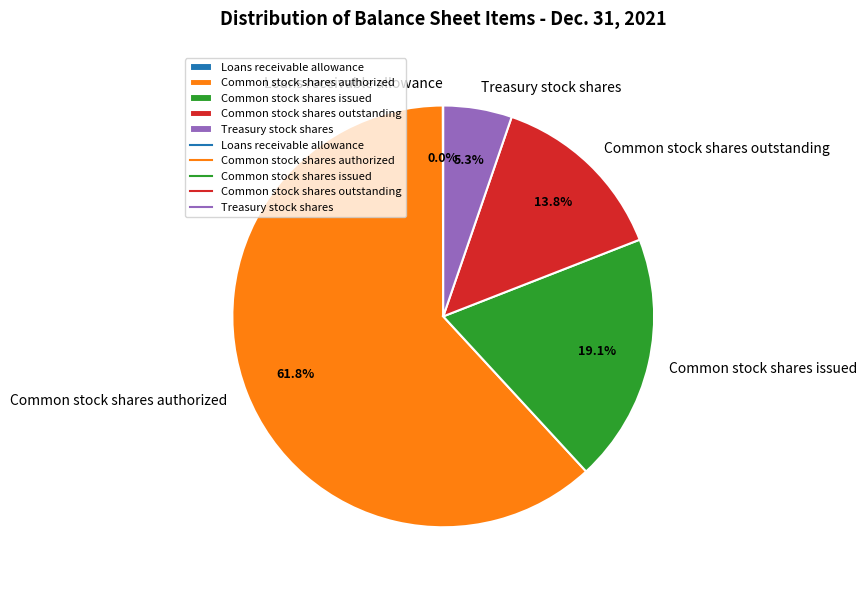

What portion of the pie excludes Treasury stock shares?

94.7%